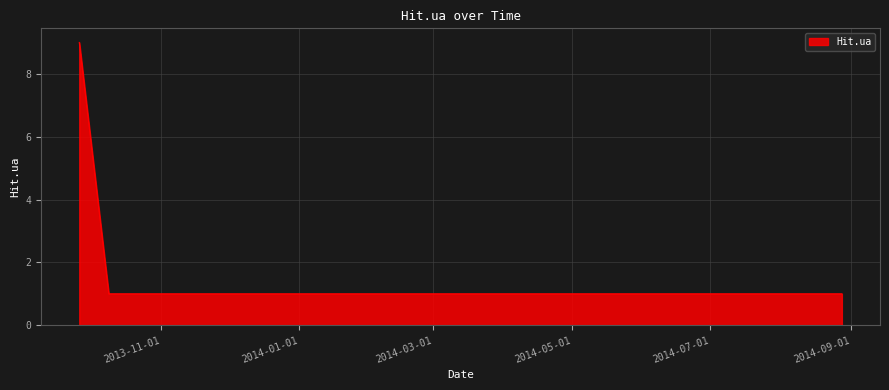

What is the difference between the maximum and minimum values?

8